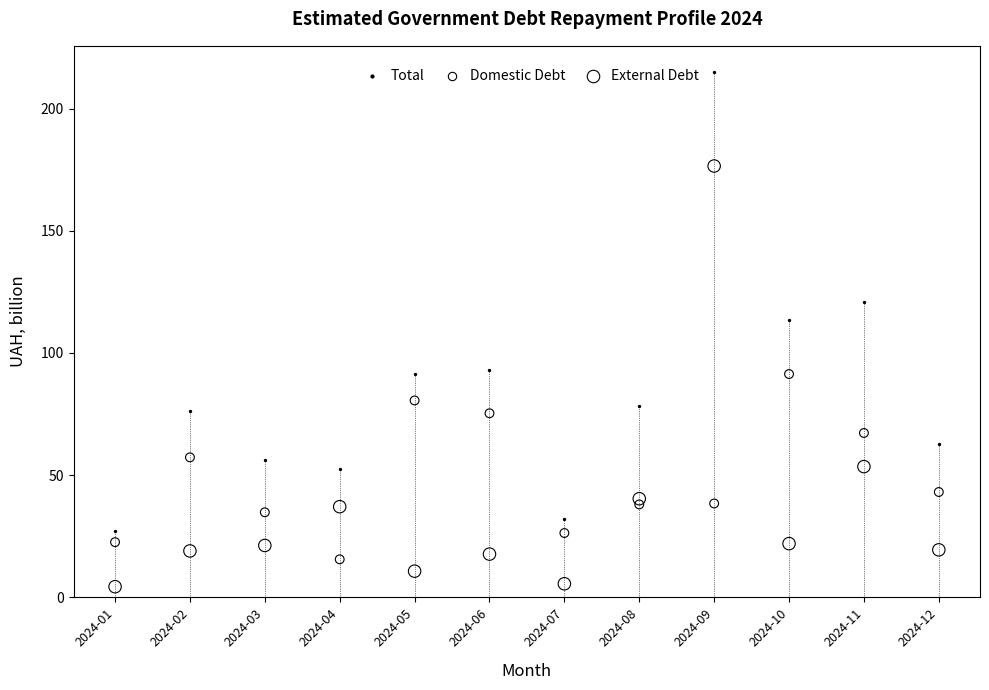

Which series has the widest spread of Y values?

Total